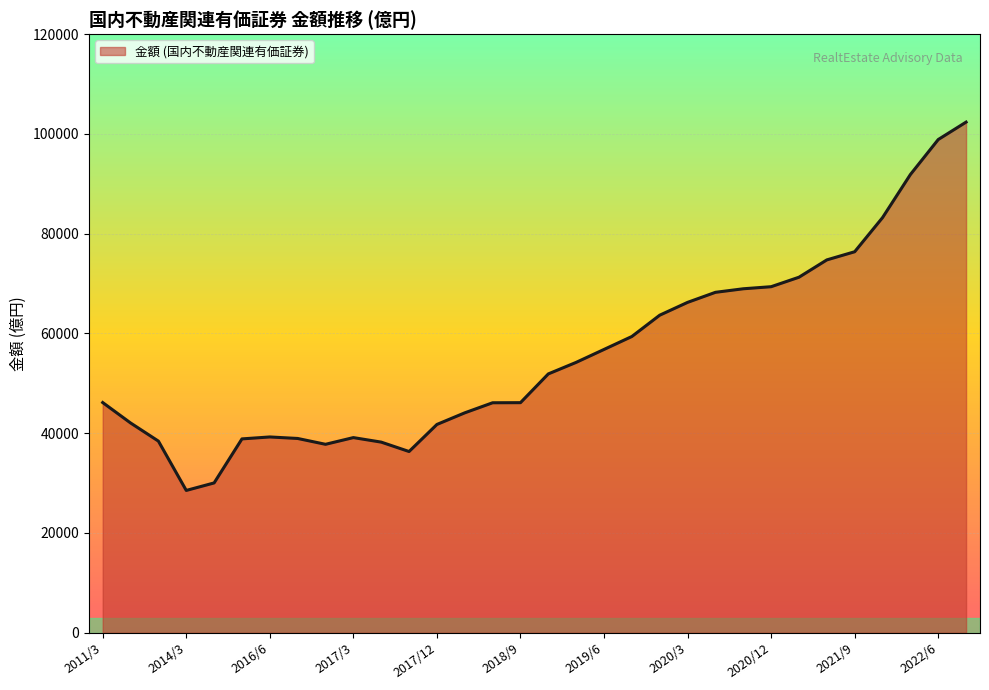

What is the difference between the maximum and minimum values?

73838.9